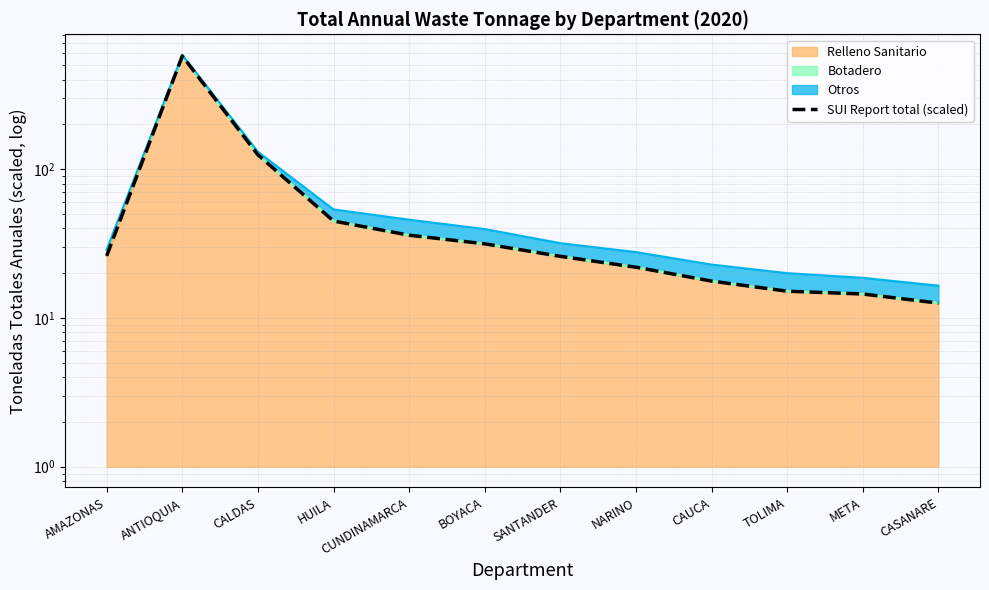

Where is the first local maximum?

ANTIOQUIA